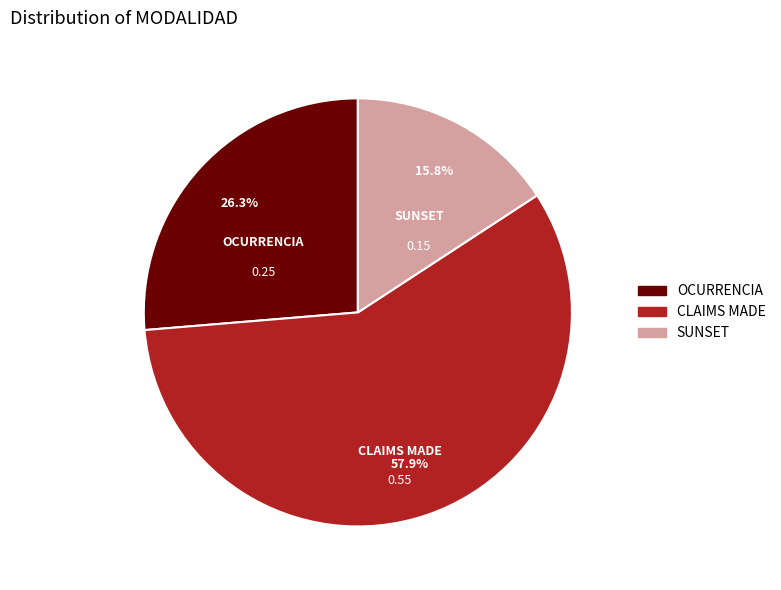

Which has a higher value, OCURRENCIA or SUNSET?

OCURRENCIA